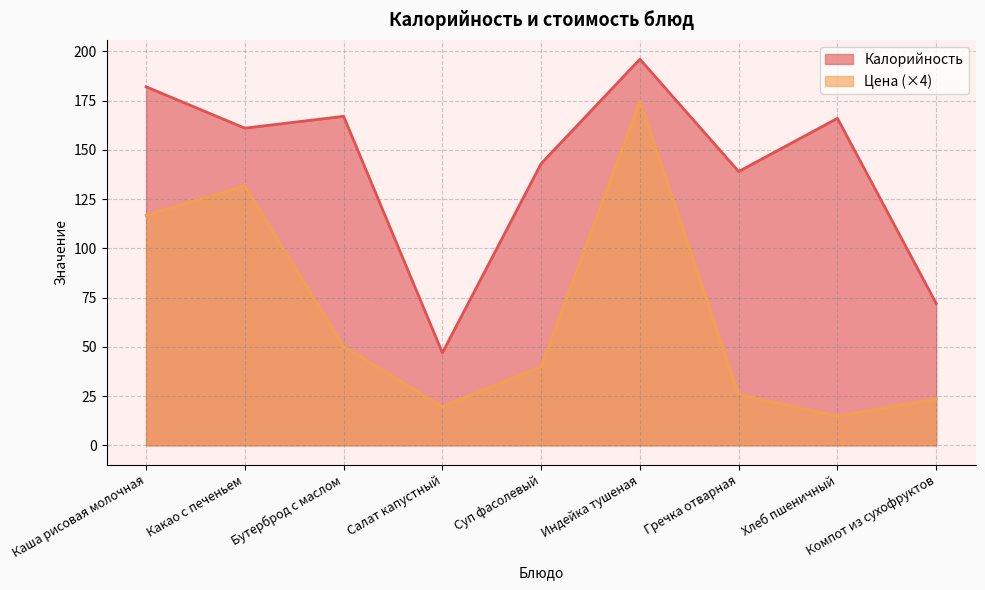

Reading left to right, what are all the values shown in this chart?

Калорийность: 182.0	161.0	167.0	47.0	143.0	196.0	139.0	166.0	72.0
Цена: 116.8	131.6	50.1	19.7	39.8	174.8	25.8	14.7	23.6